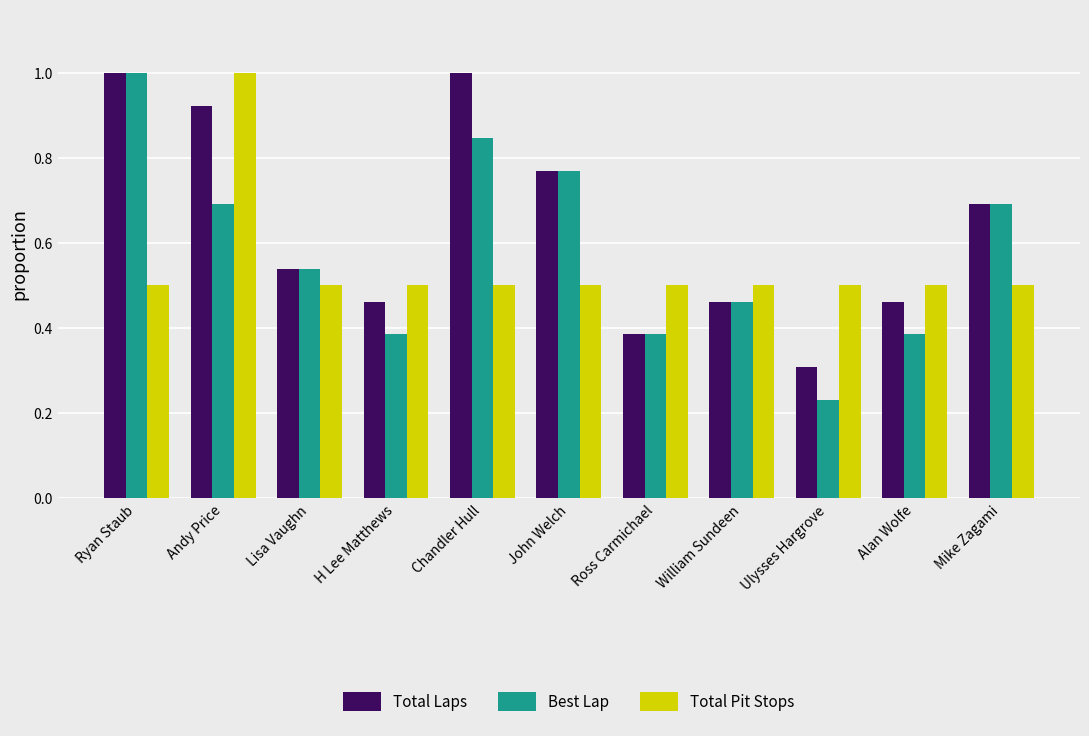

What is the sum of the Total Pit Stops values at Alan Wolfe and Mike Zagami?

1.0